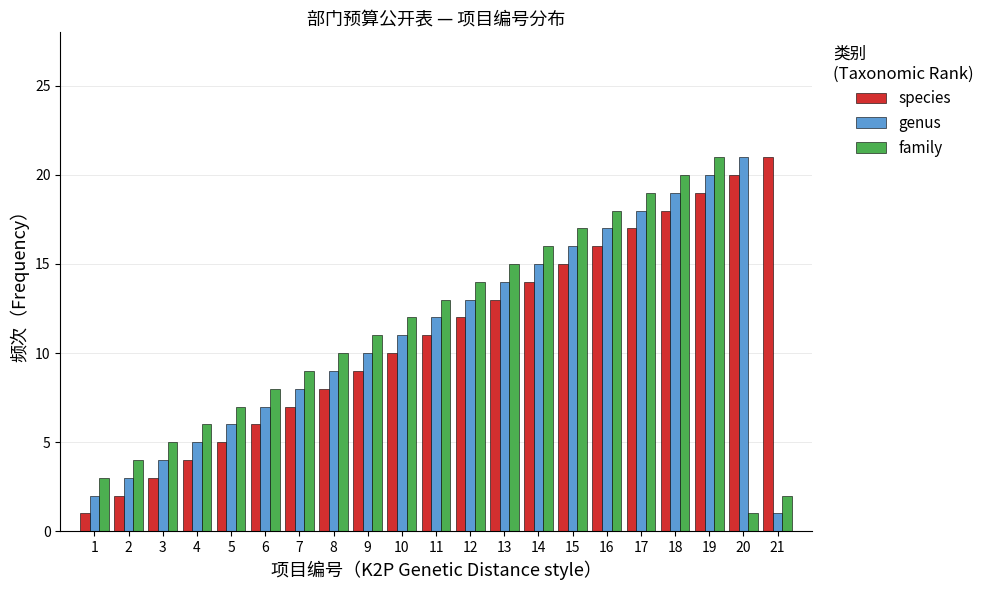

Between 17 and 20, which series saw the biggest shift?

family